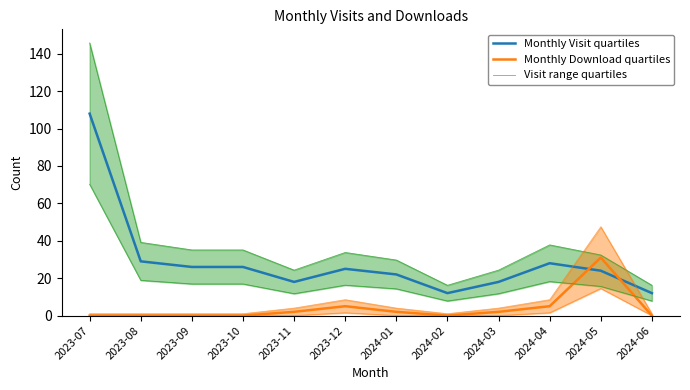

True or false: Monthly Download quartiles and Monthly Visit quartiles intersect in this chart.

True